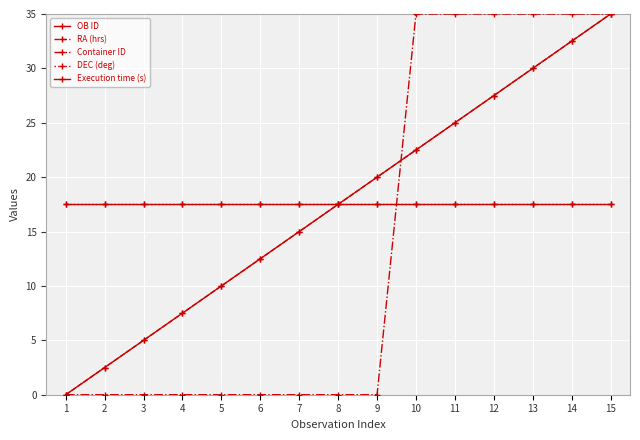

Reading left to right, what are all the values shown in this chart?

OB ID: 0.0	2.5	5.0	7.5	10.0	12.5	15.0	17.5	20.0	22.5	25.0	27.5	30.0	32.5	35.0
RA (hrs): 0.0	2.5	5.0	7.5	10.0	12.5	15.0	17.5	20.0	22.5	25.0	27.5	30.0	32.5	35.0
Container ID: 0.0	0.0	0.0	0.0	0.0	0.0	0.0	0.0	0.0	35.0	35.0	35.0	35.0	35.0	35.0
DEC (deg): 17.5	17.5	17.5	17.5	17.5	17.5	17.5	17.5	17.5	17.5	17.5	17.5	17.5	17.5	17.5
Execution time (s): 17.5	17.5	17.5	17.5	17.5	17.5	17.5	17.5	17.5	17.5	17.5	17.5	17.5	17.5	17.5